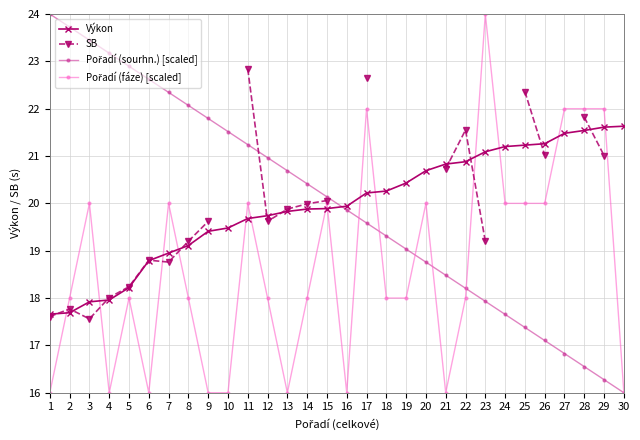

Does the chart have visible grid lines?

Yes